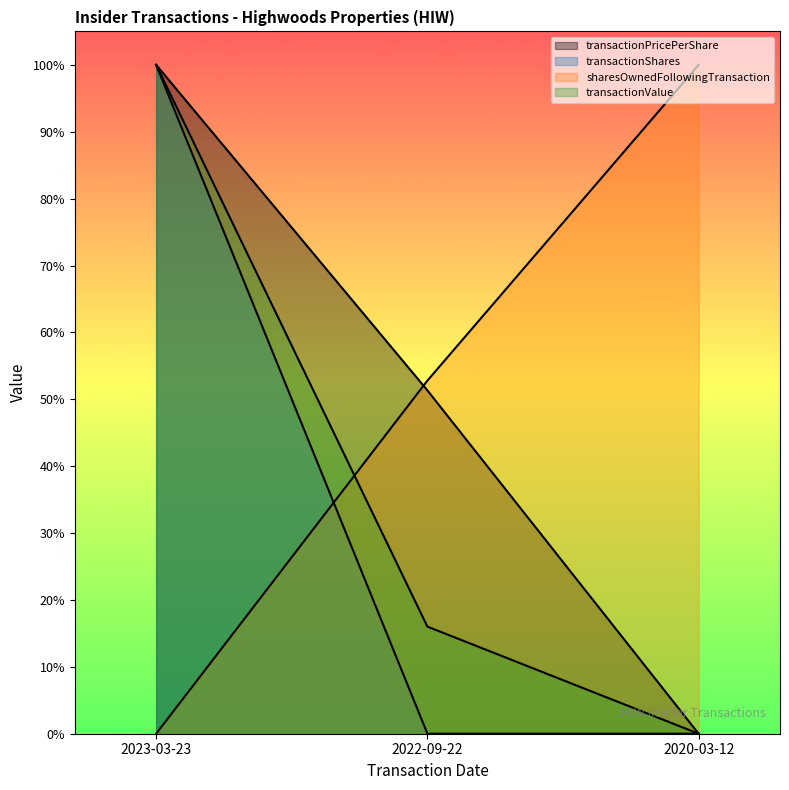

What are all the series names shown in the legend?

transactionPricePerShare, transactionShares, sharesOwnedFollowingTransaction, transactionValue